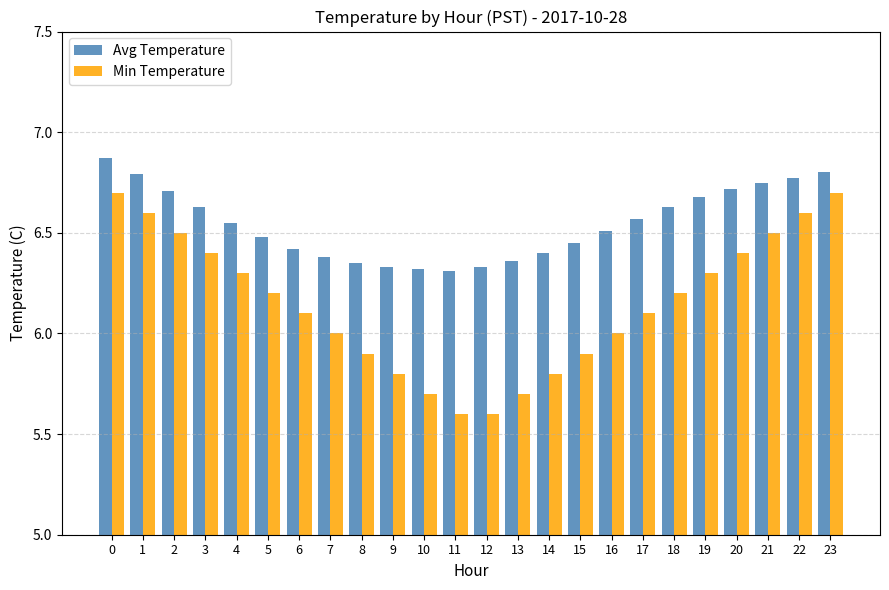

What is the difference between the highest and lowest values at 23?

0.1